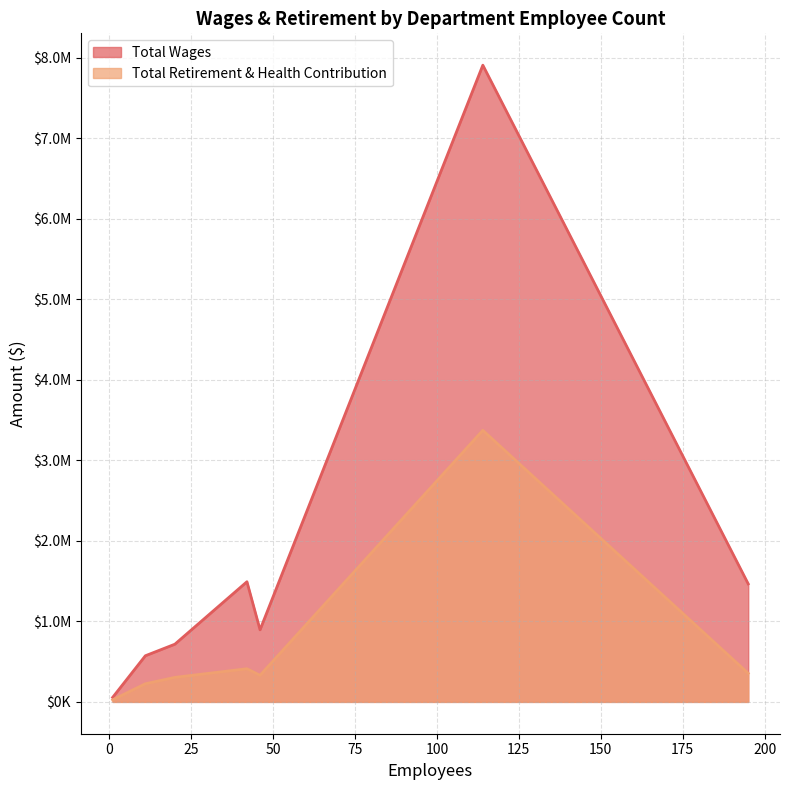

What is the average value of the Total Wages series?

1871606